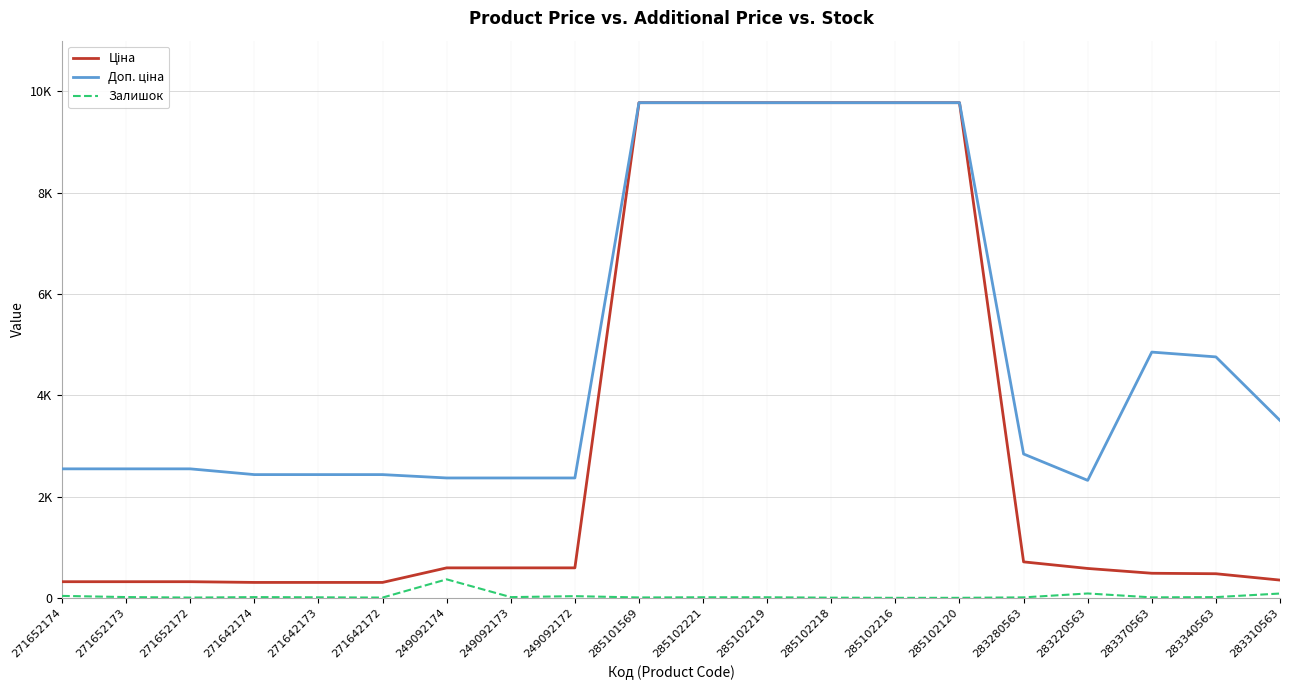

In Залишок, how many points are higher than both neighbors (excluding endpoints)?

4